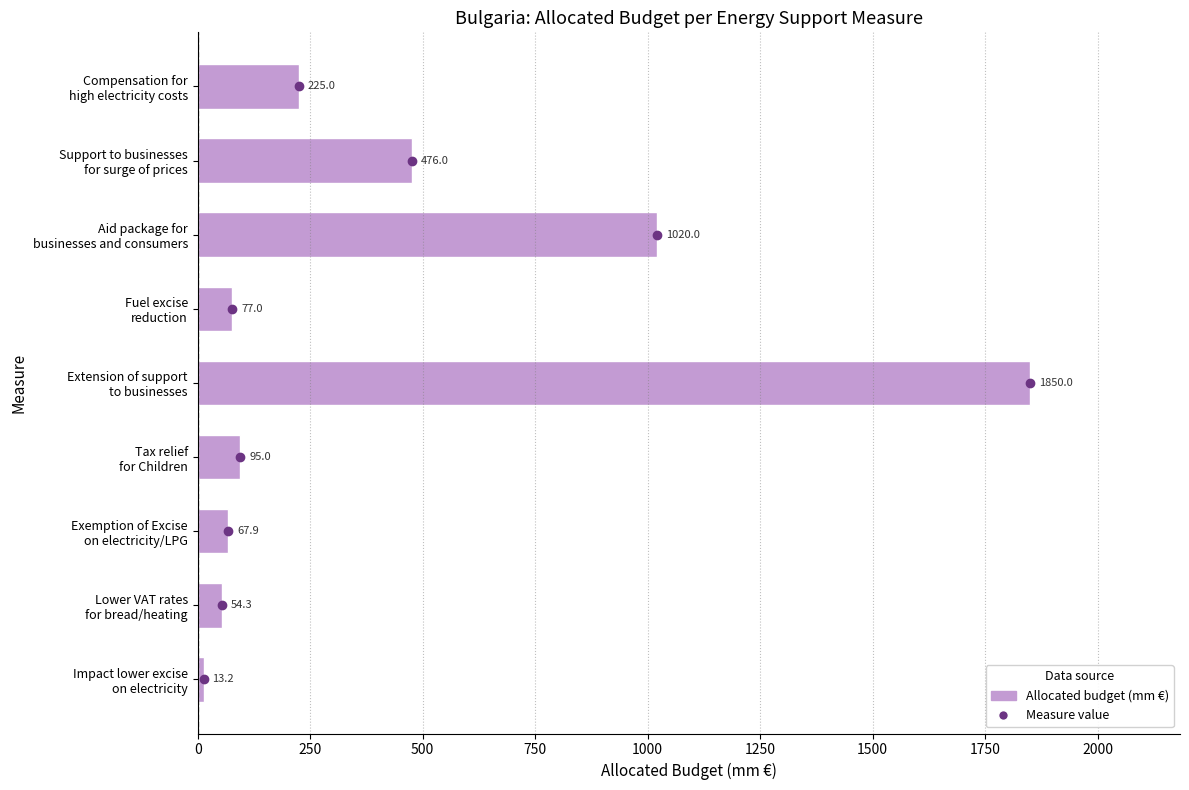

What is the value of the 8th bar from the top?

54.3